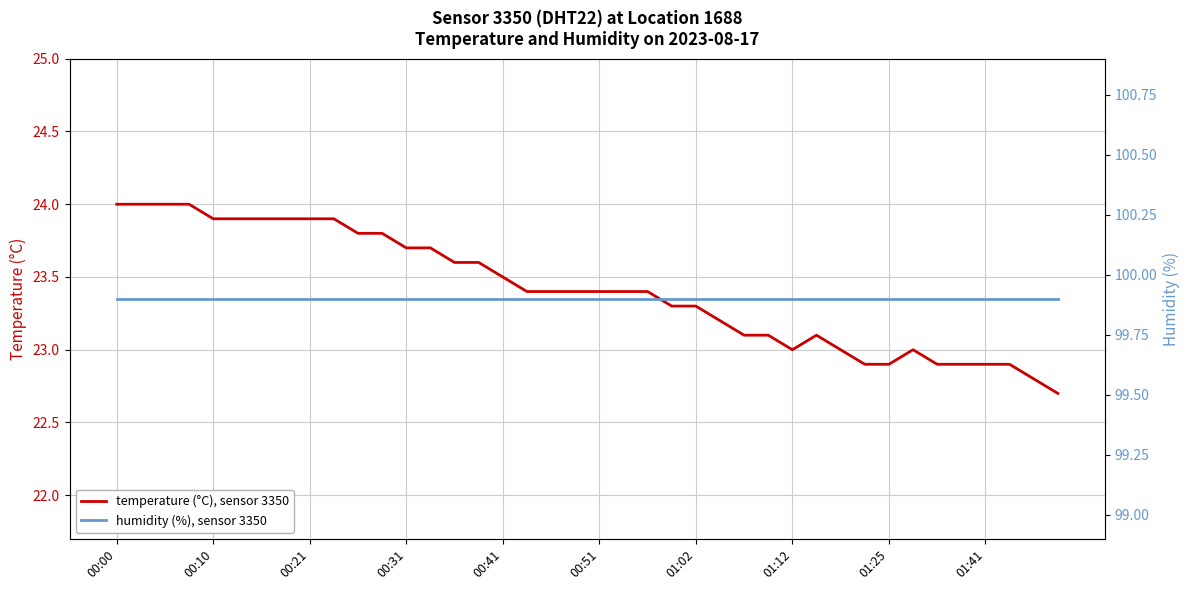

What is the average value of the humidity (%), sensor 3350 series?

99.9